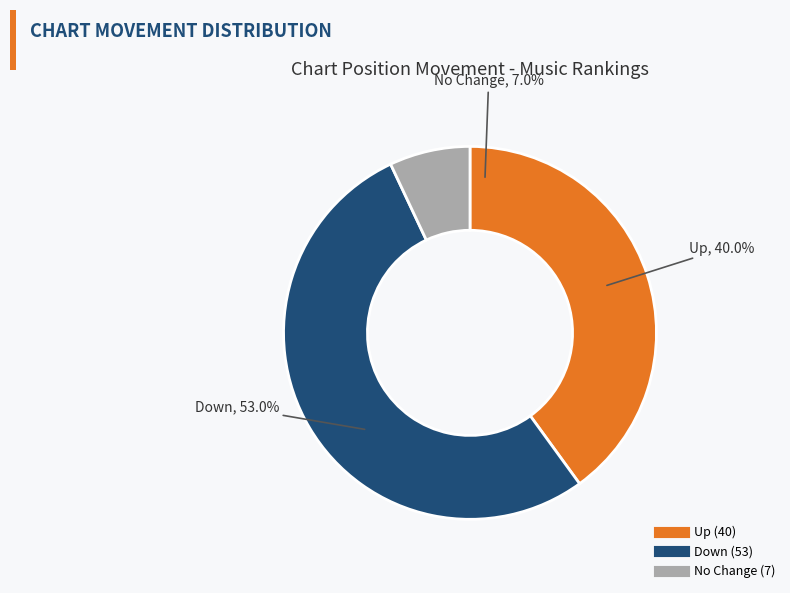

What percentage is the down slice, to the nearest percent?

53%